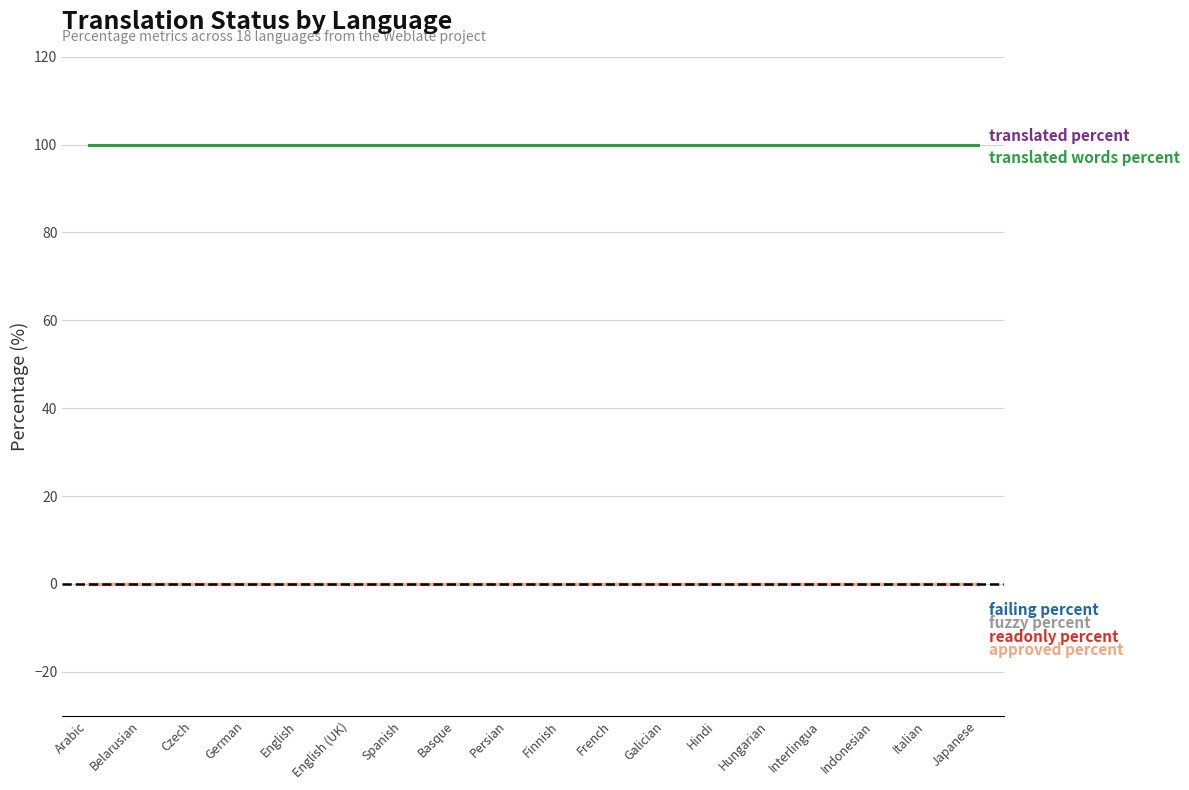

What is the label of the 12th point from the right?

Spanish